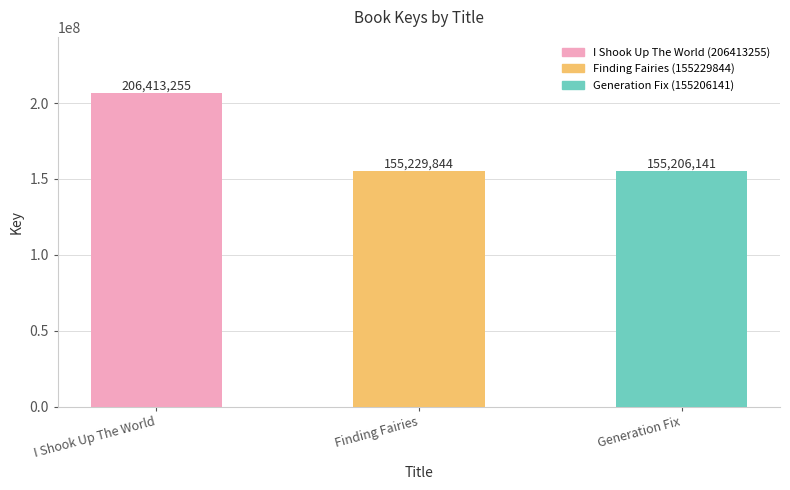

Reading right to left, extract all data points from this chart.

Generation Fix=155206141	Finding Fairies=155229844	I Shook Up The World=206413255